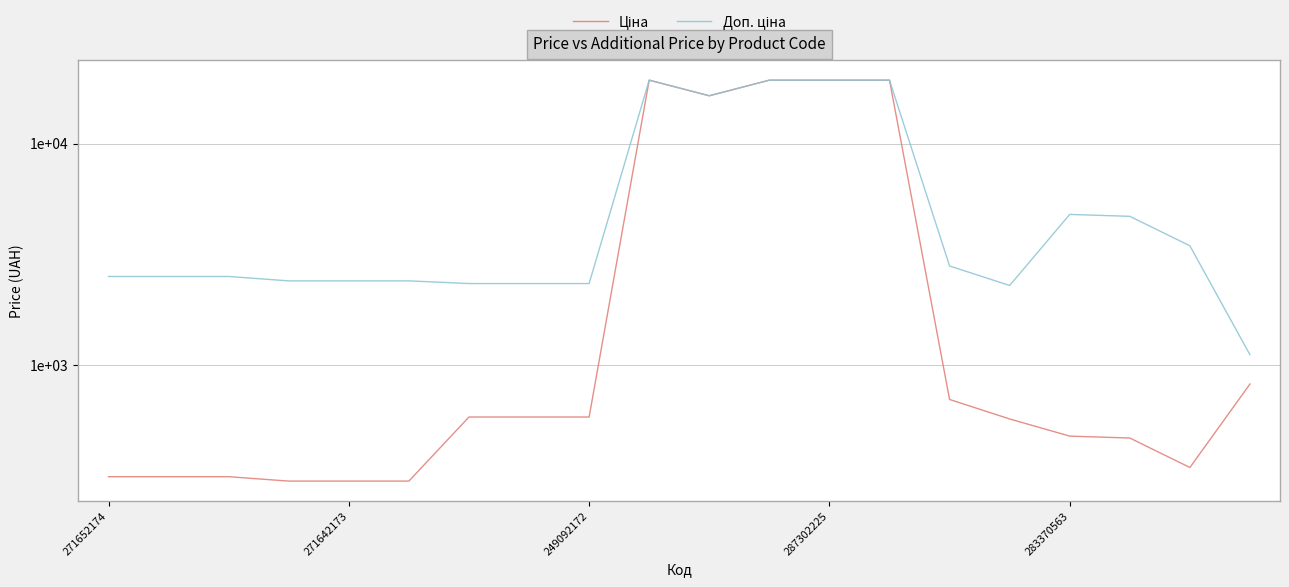

How many lines are shown in the chart?

2